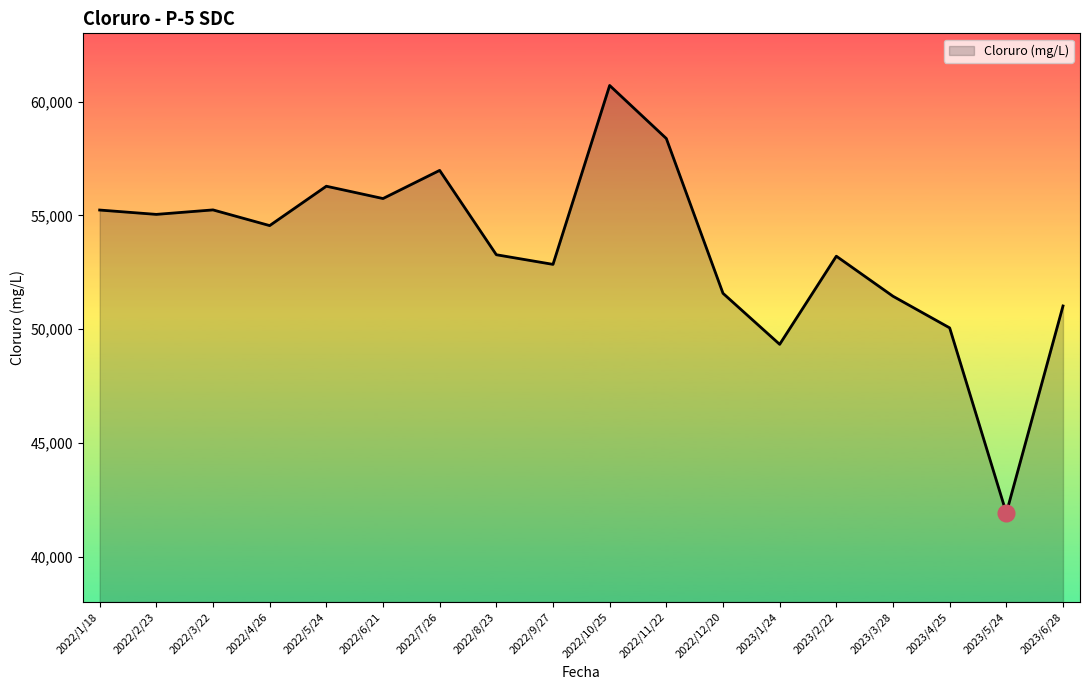

What value does the data have at 2022/3/22?

55237.8